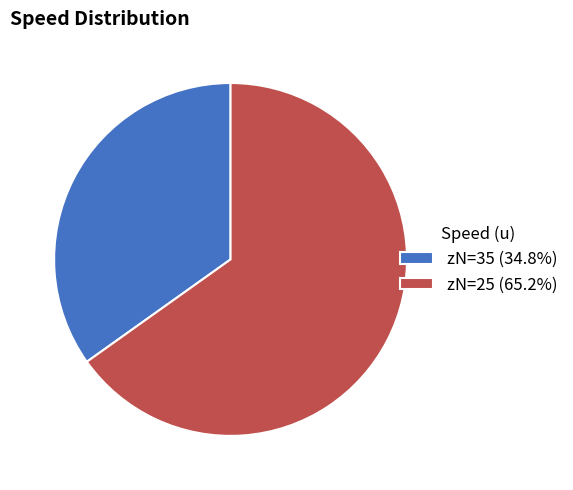

Does zN=35 (34.8%) represent more than half of the total?

No